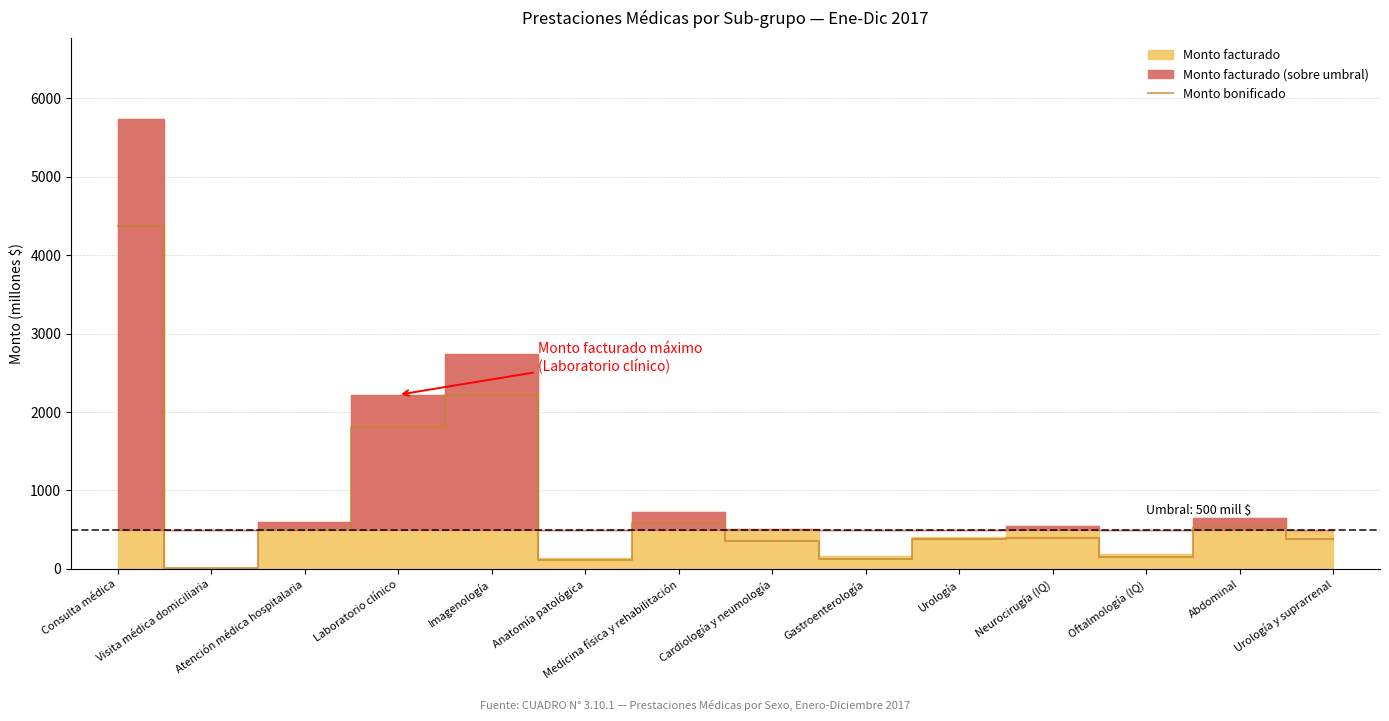

Which label corresponds to the largest value in the chart?

Consulta médica